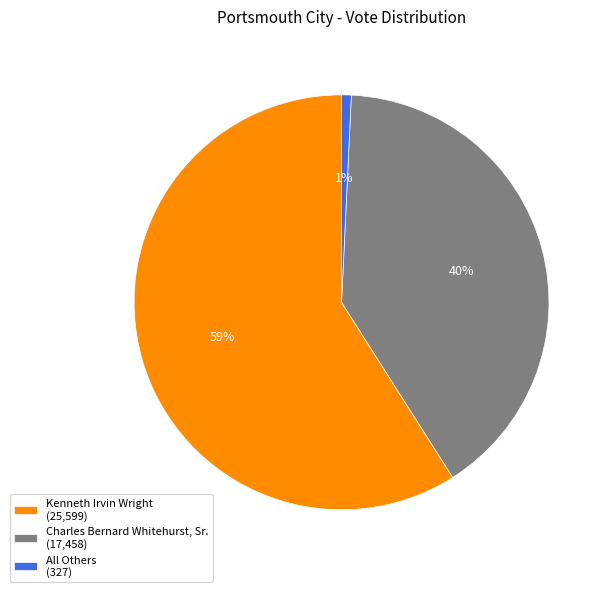

How many slices are in this pie chart?

3